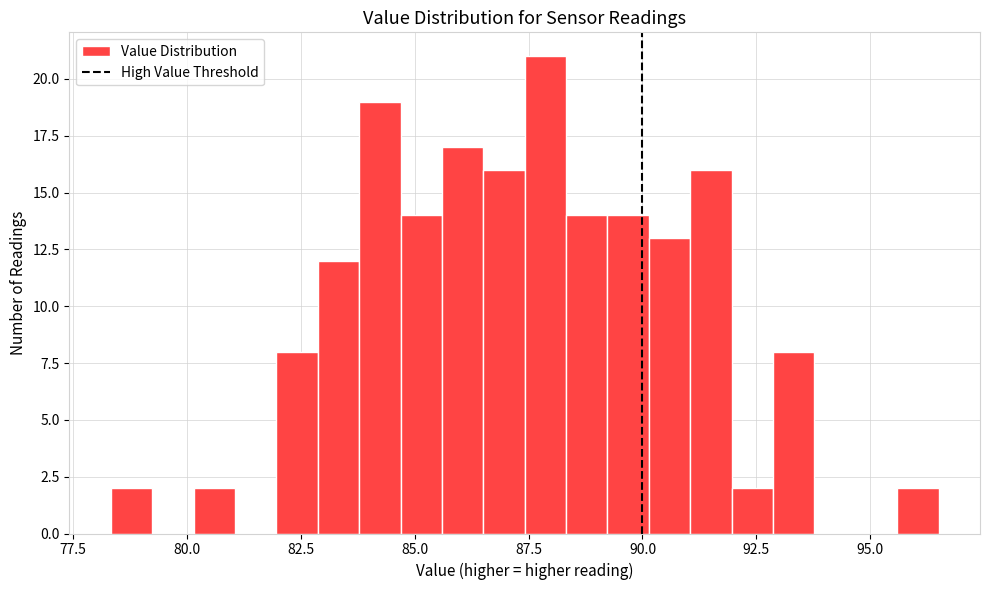

Around what value on the x-axis is the tallest bar? Give the approximate position of its centre, as read against the axis.

88.0